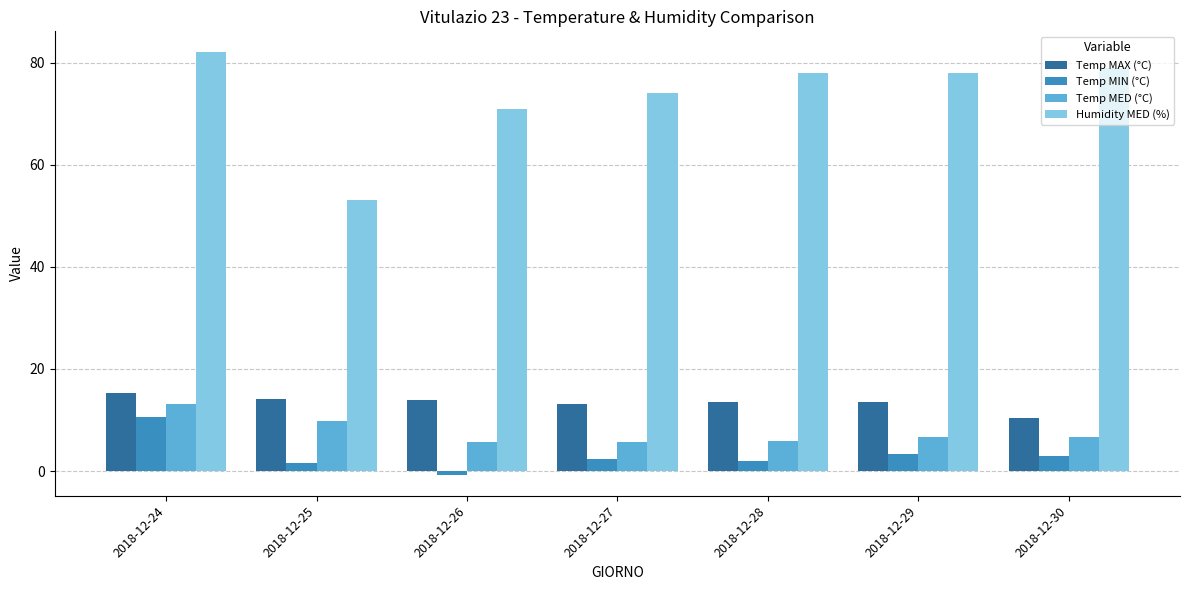

What is the difference between the highest and lowest values at 2018-12-24?

71.4